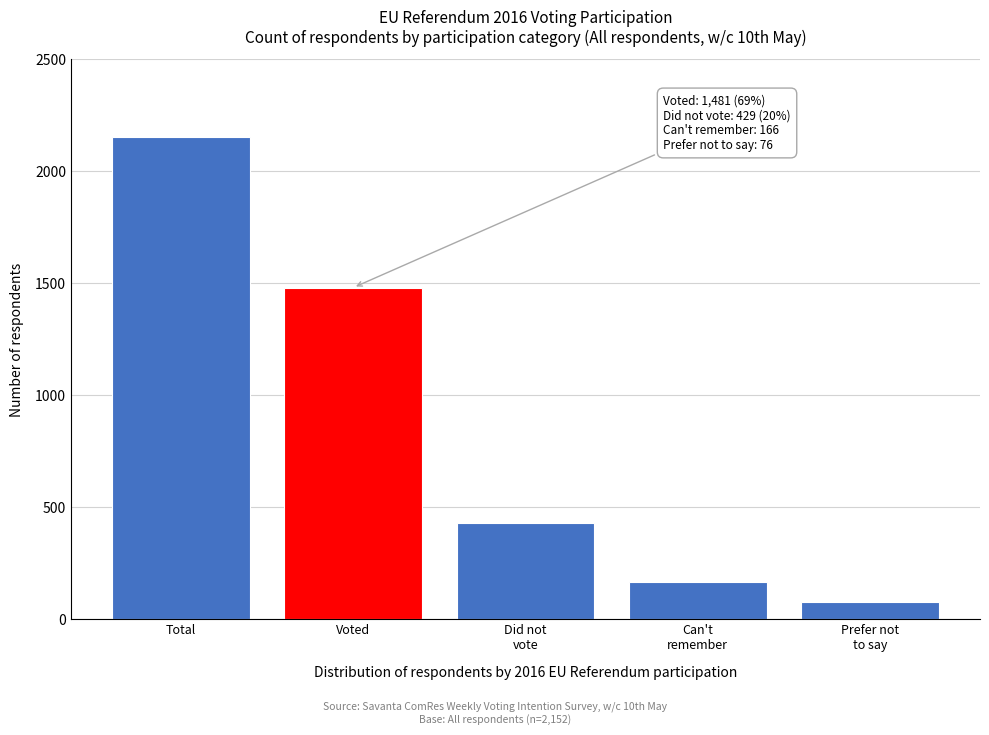

Reading left to right, list all the values displayed in this chart.

2152	1481	429	166	76